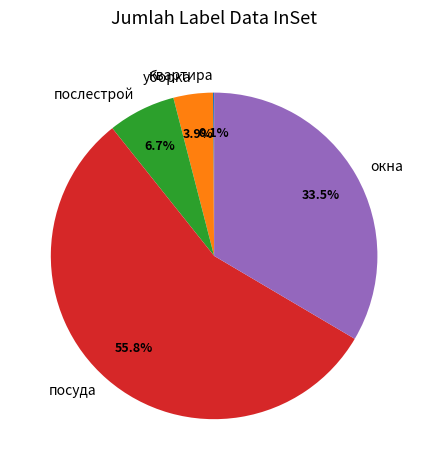

Between послестрой and окна, which is larger?

окна